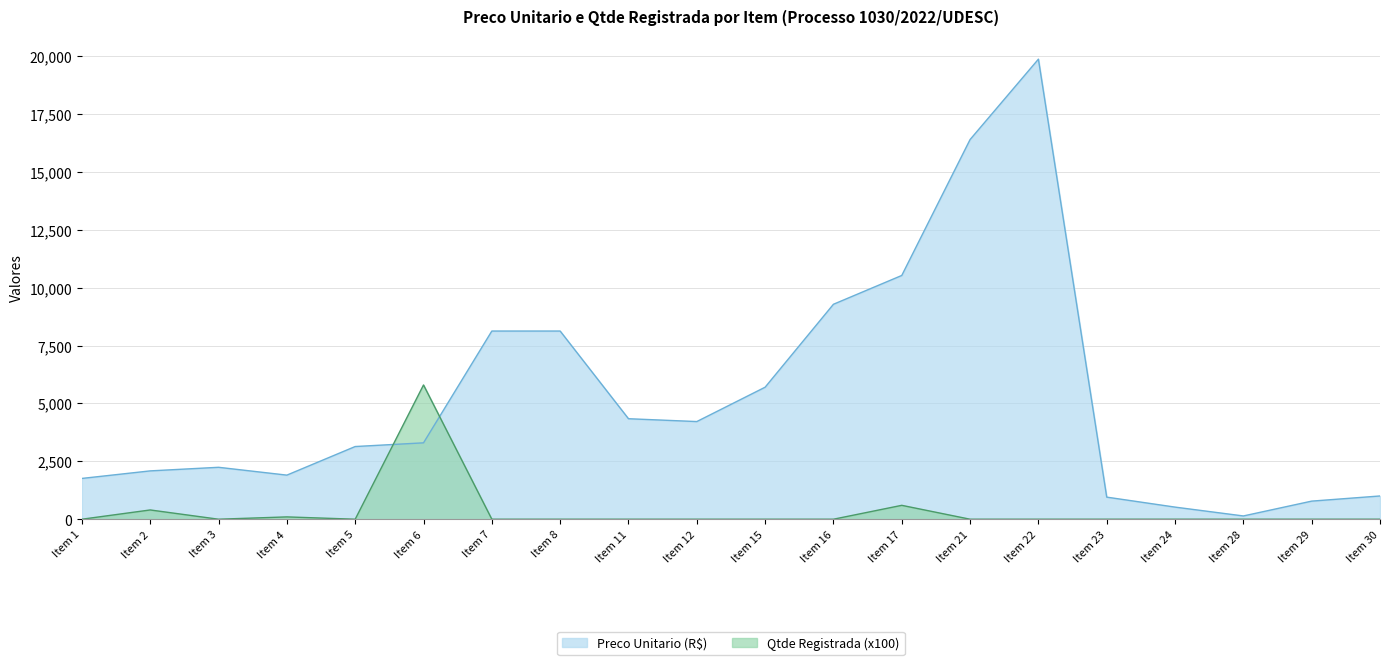

How many interior local valleys does the Qtde Registrada series have?

2